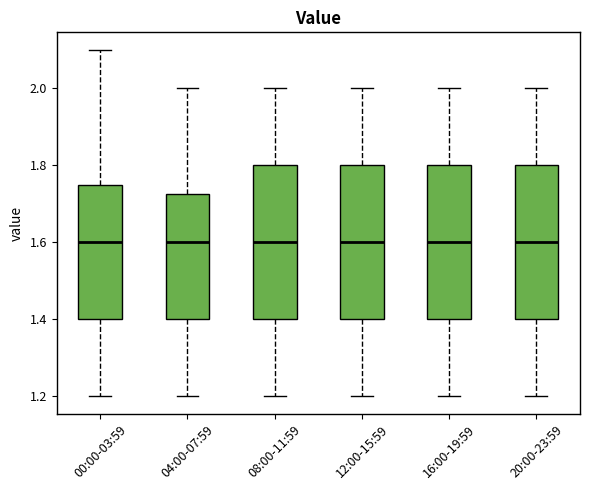

Where does the lower whisker of the box for 16:00-19:59 end on the y-axis? The values are not printed on the chart, so give them approximately, as read against the axis.

1.20